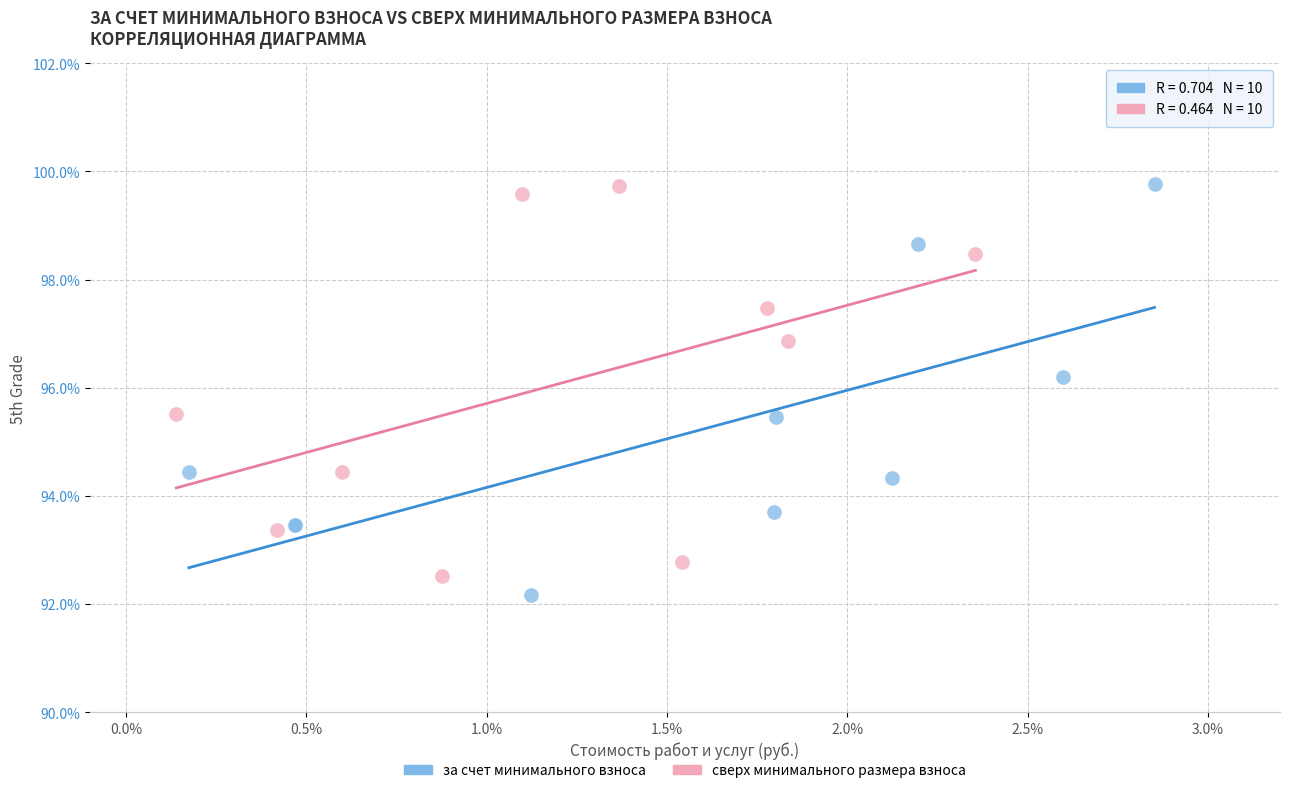

Which series has the widest spread of Y values?

за счет минимального взноса